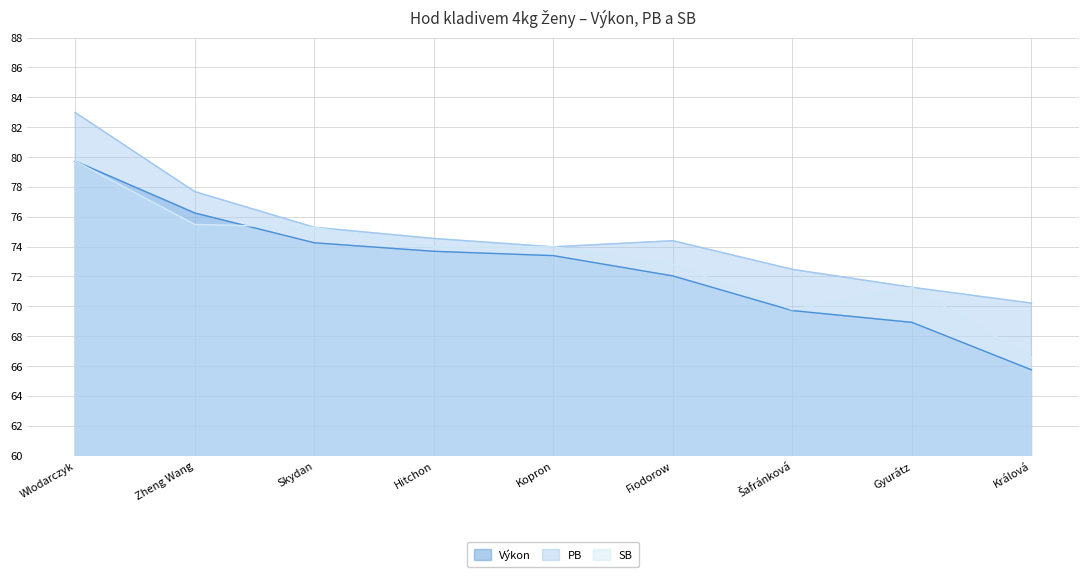

At which category does the chart reach its minimum across all series?

Králová